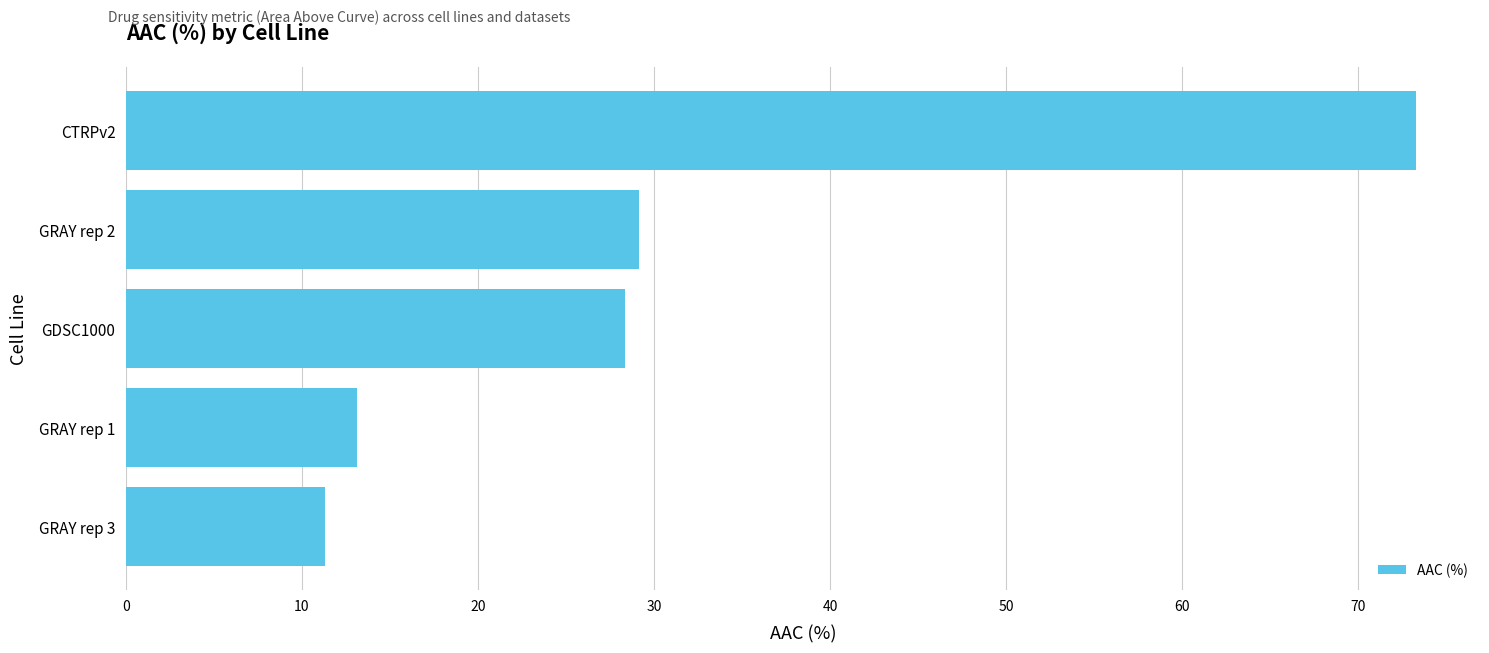

Reading bottom to top, list all the values displayed in this chart.

GRAY rep 3=11.3	GRAY rep 1=13.1	GDSC1000=28.4	GRAY rep 2=29.1	CTRPv2=73.2